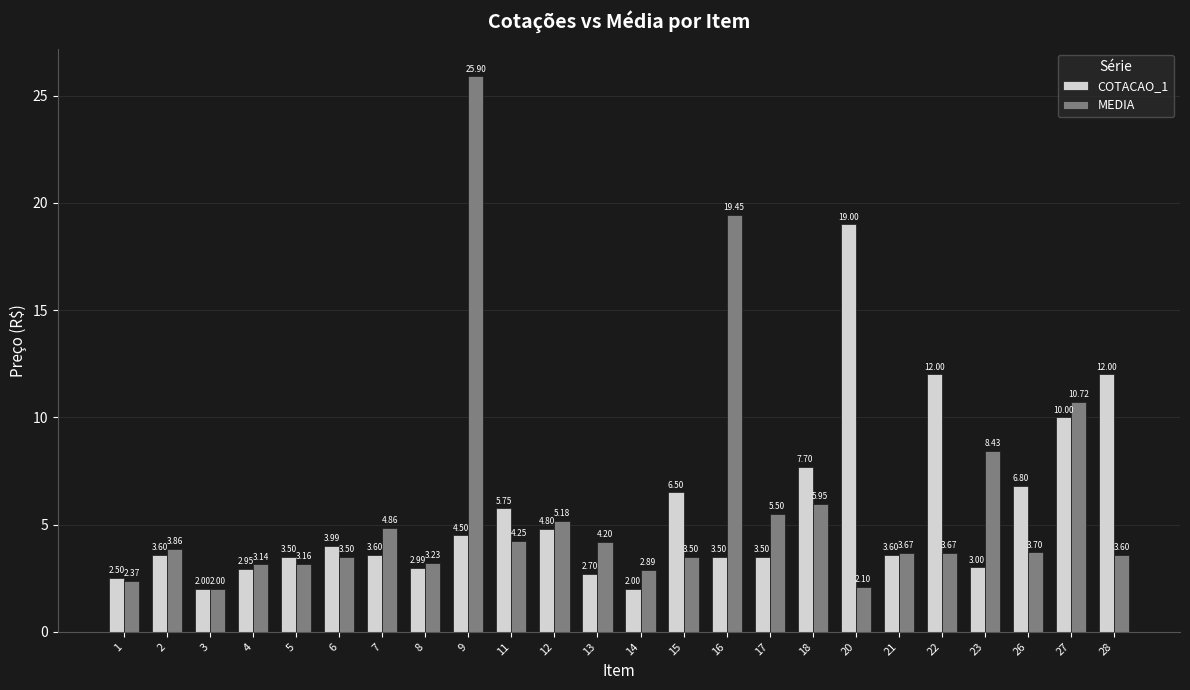

What is the difference between the maximum and minimum values in the COTACAO_1 series?

17.0